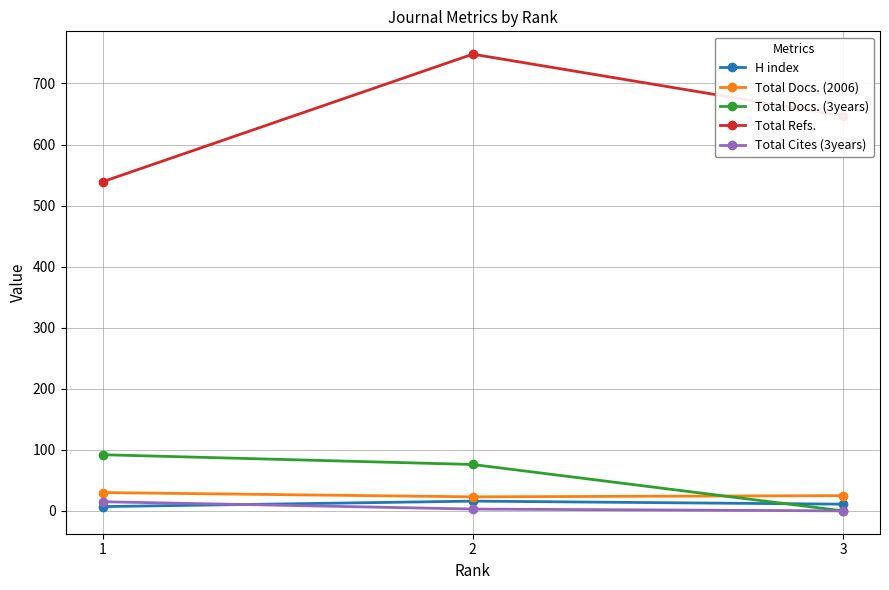

How many Total Refs. values are between 539 and 748?

3